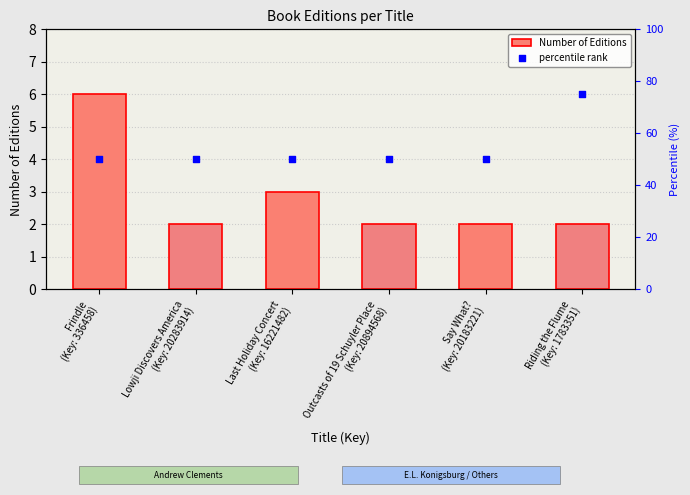

At how many categories does at least one series exceed 8?

6